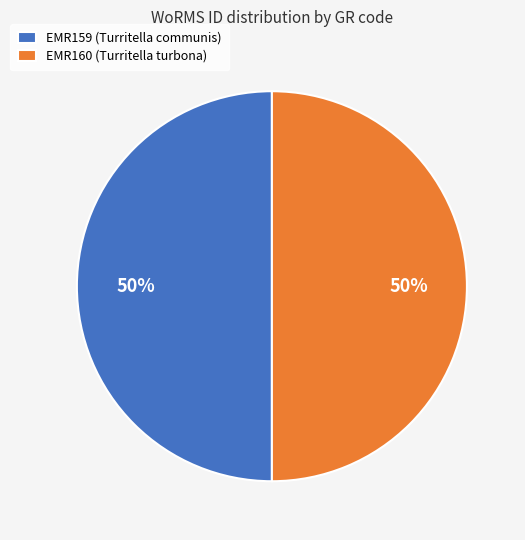

To the nearest percent, what portion does EMR159 (Turritella communis) represent?

50%